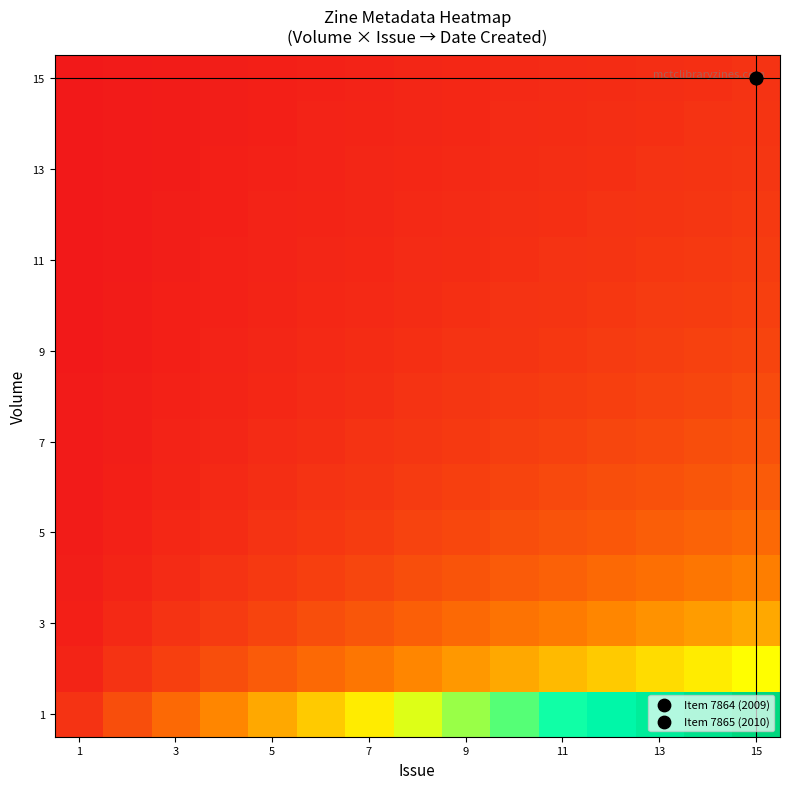

At which category does the chart reach its peak across all series?

15